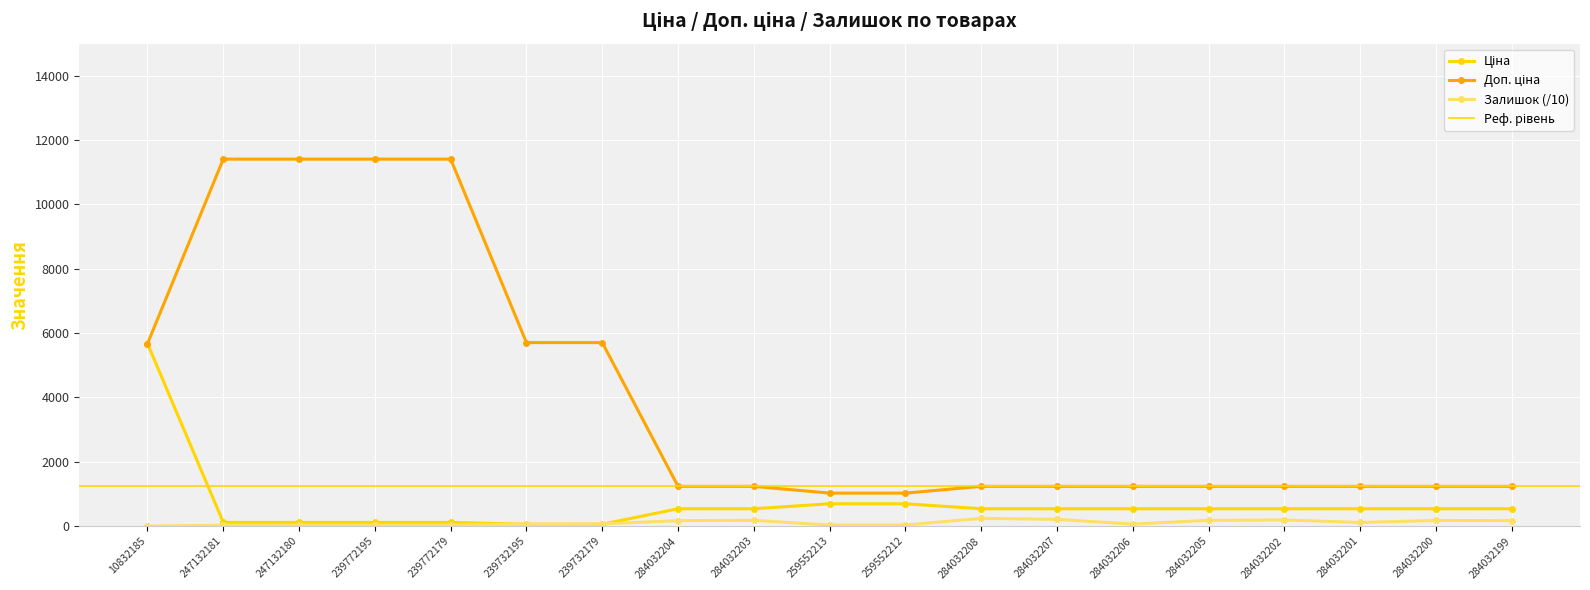

Which has a higher value, 284032208 or 247132181?

284032208